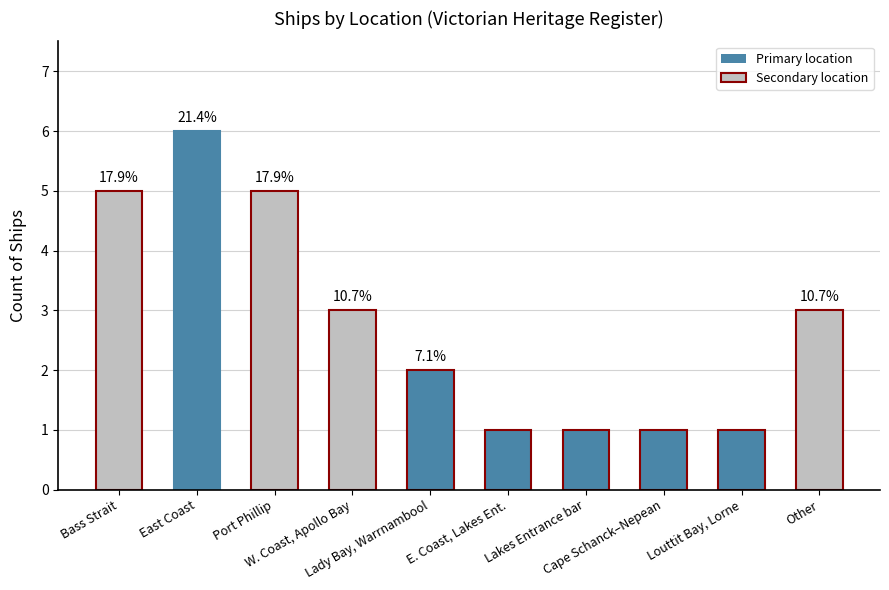

How many bars are there in total?

10